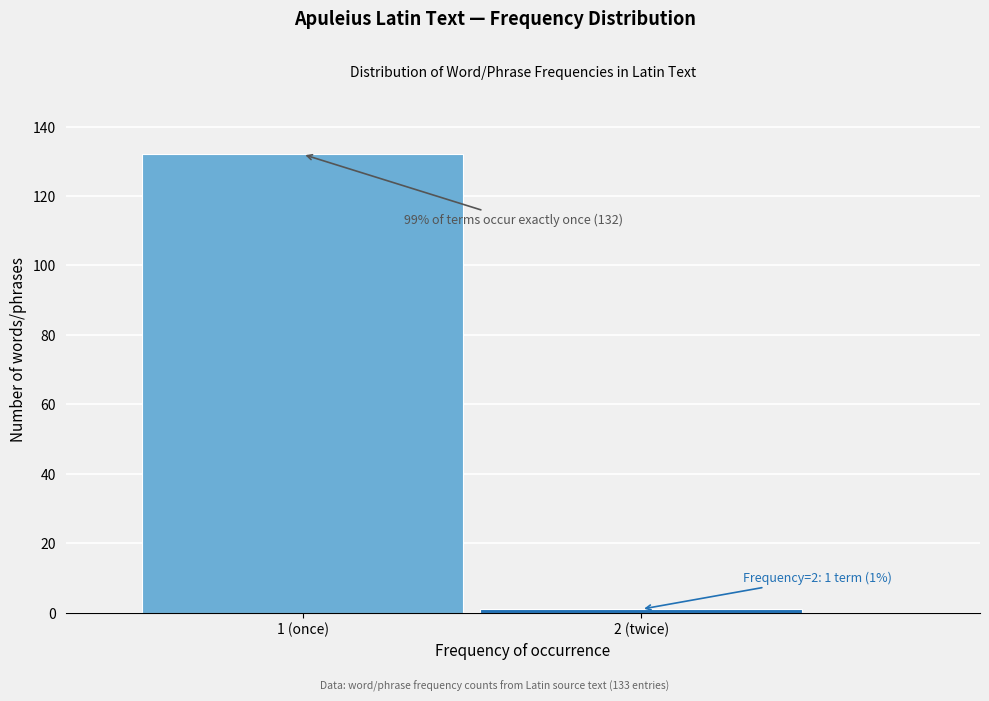

Reading left to right, list all the values displayed in this chart.

132	1